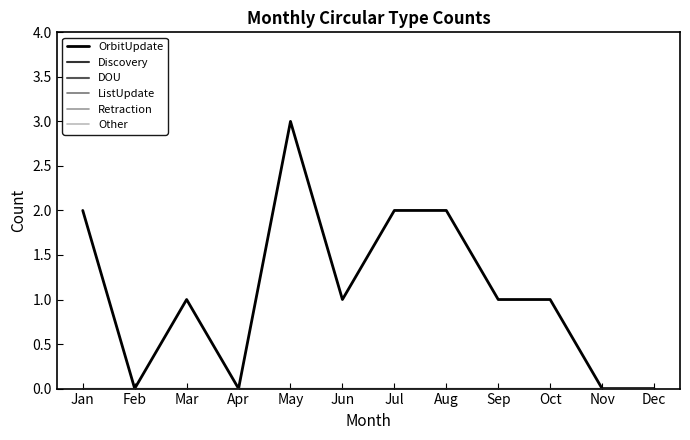

Is this an area chart (filled region under the line)?

No